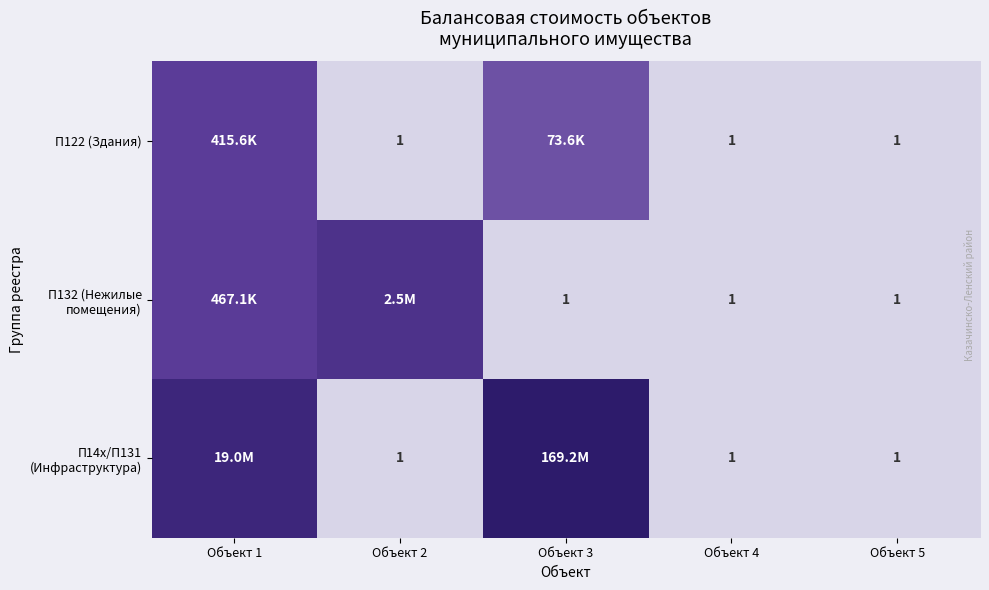

Which series has the largest range (max minus min)?

П14x/П131 (Инфраструктура)